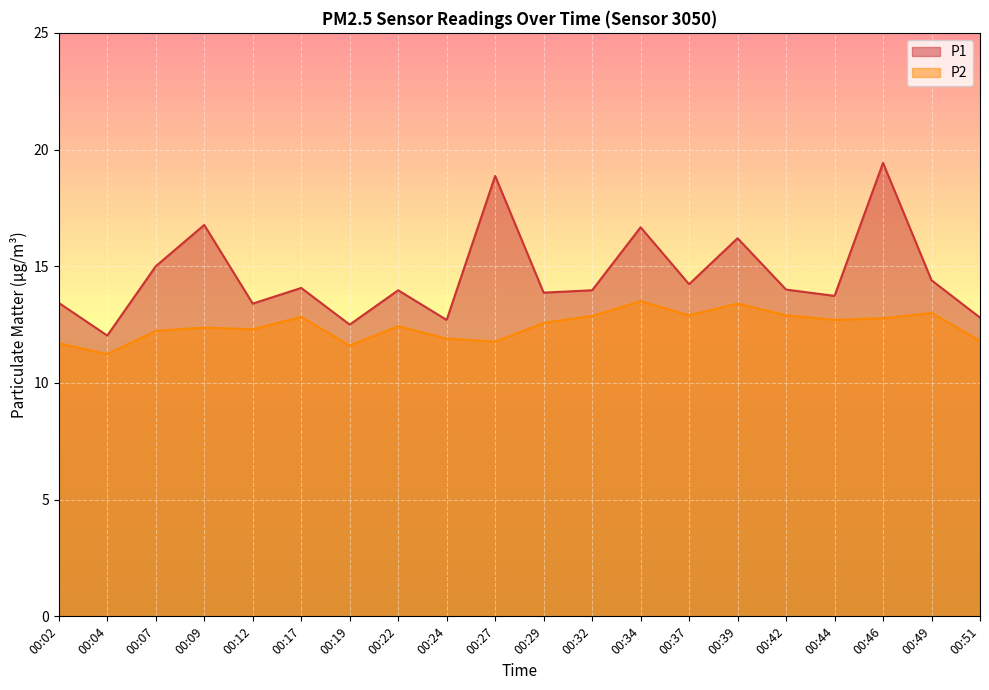

Between 00:24 and 00:49, which series saw the biggest shift?

P1